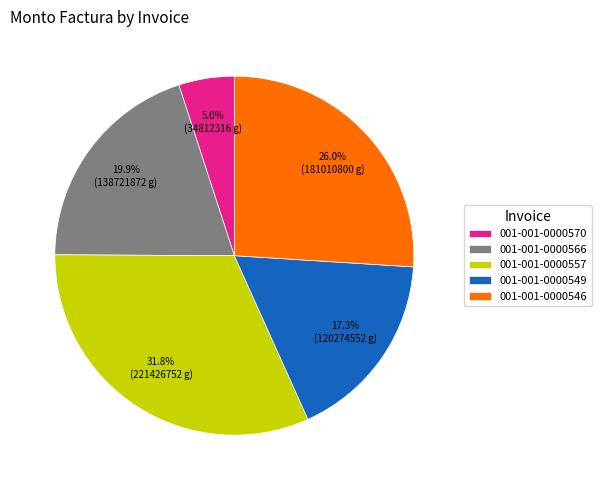

Is it true that 001-001-0000549 is 24% of the pie?

False